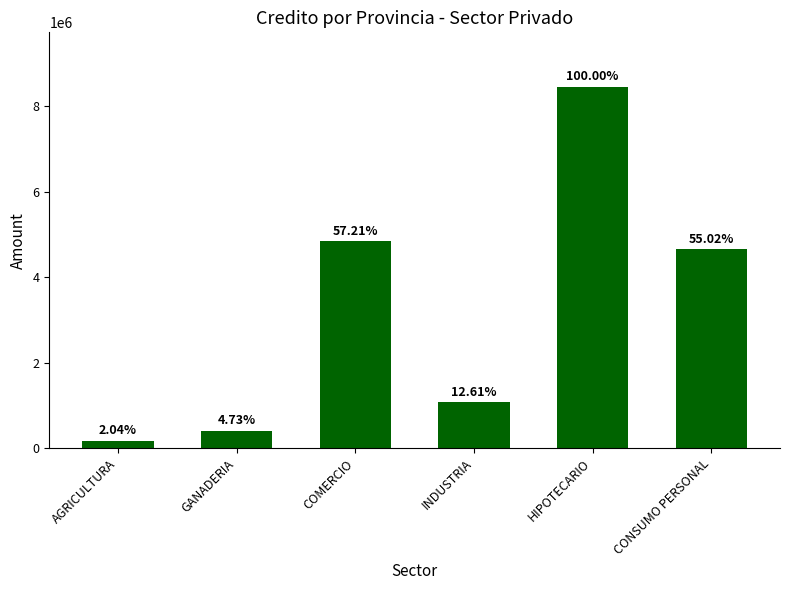

What is the sum of all values?

19591323.1